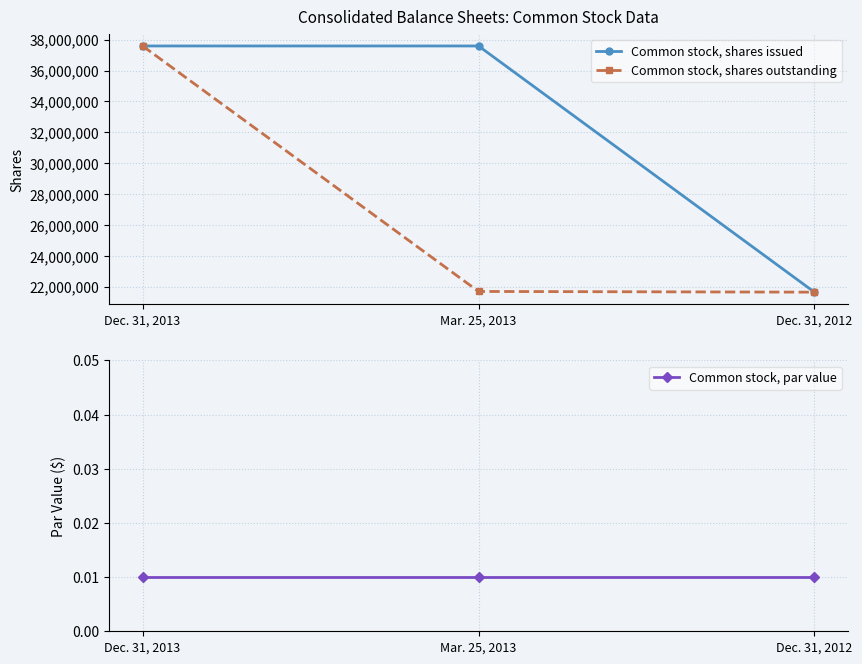

List the series in order of their peak value, lowest first.

Common stock, par value, Common stock, shares issued, Common stock, shares outstanding